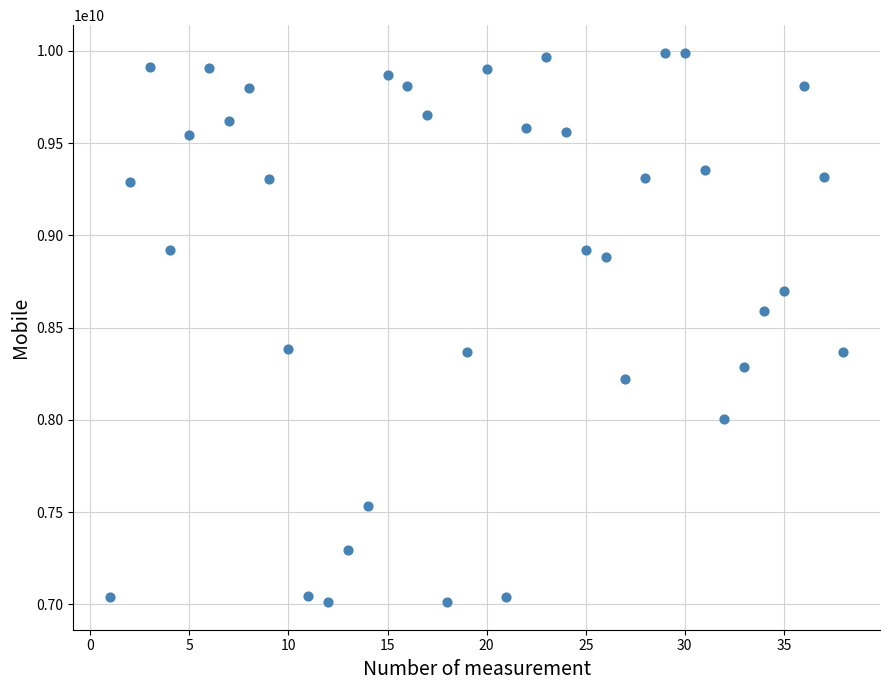

What is the range of Y values (max minus min)?

2978928815